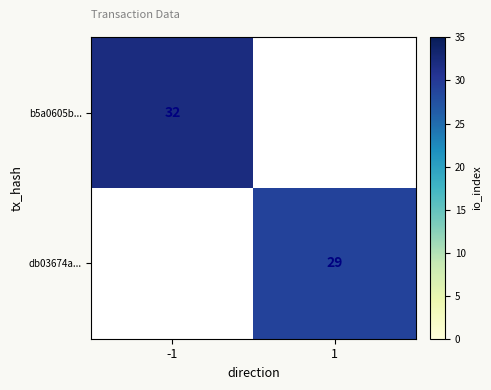

Is the value of db03674a... at 1 greater than the value of b5a0605b... at -1?

No